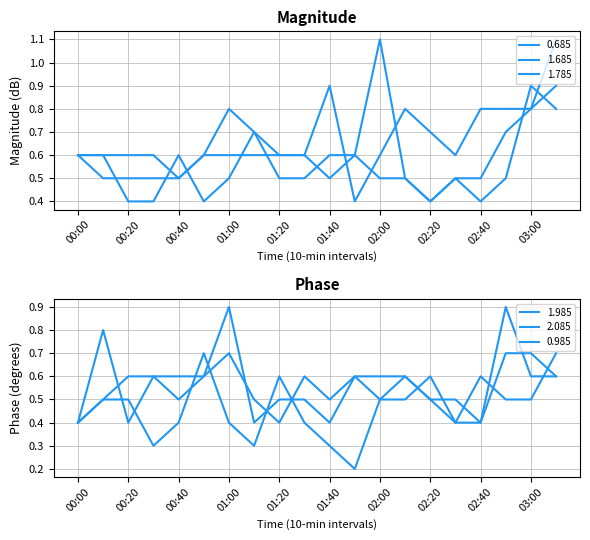

In 1.785, how many points are lower than both neighbors (excluding endpoints)?

2